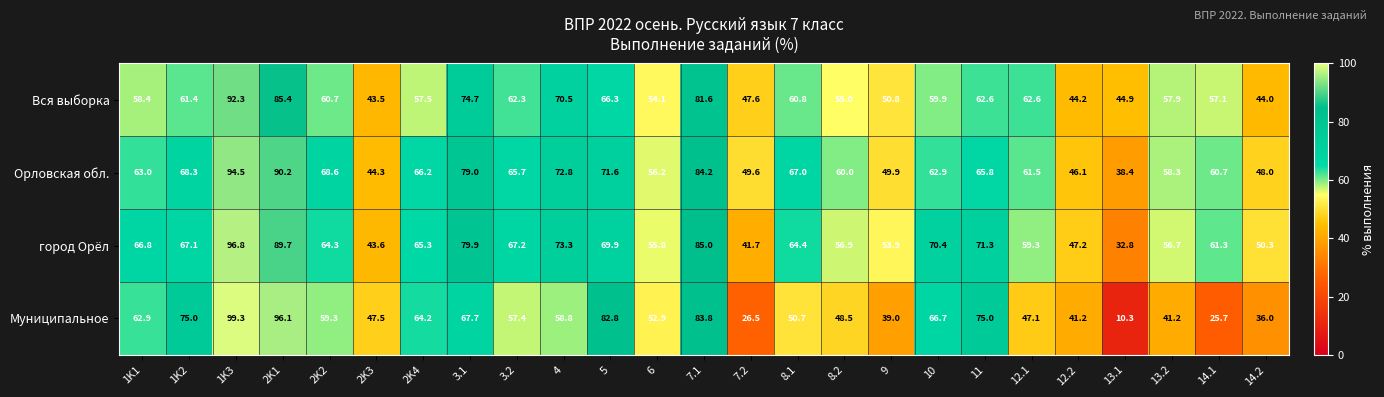

Which series has the largest range (max minus min)?

Муниципальное